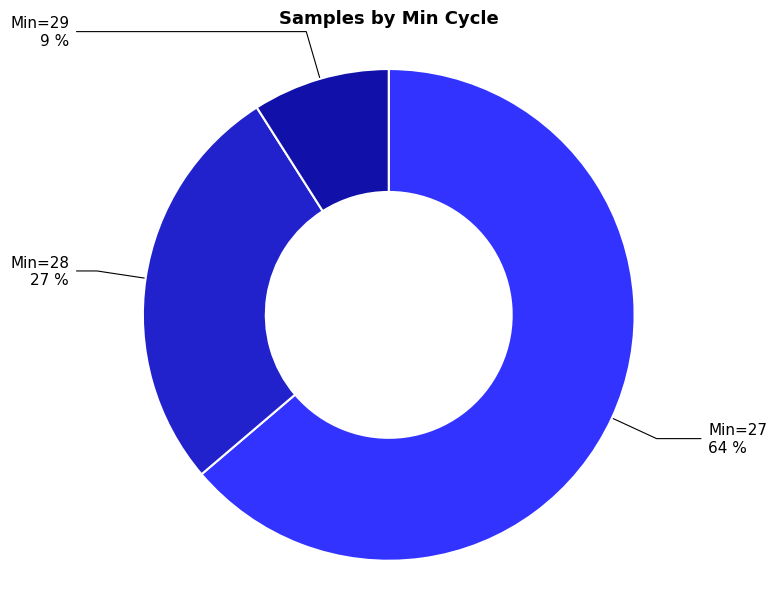

Is there a majority slice in this chart?

Yes